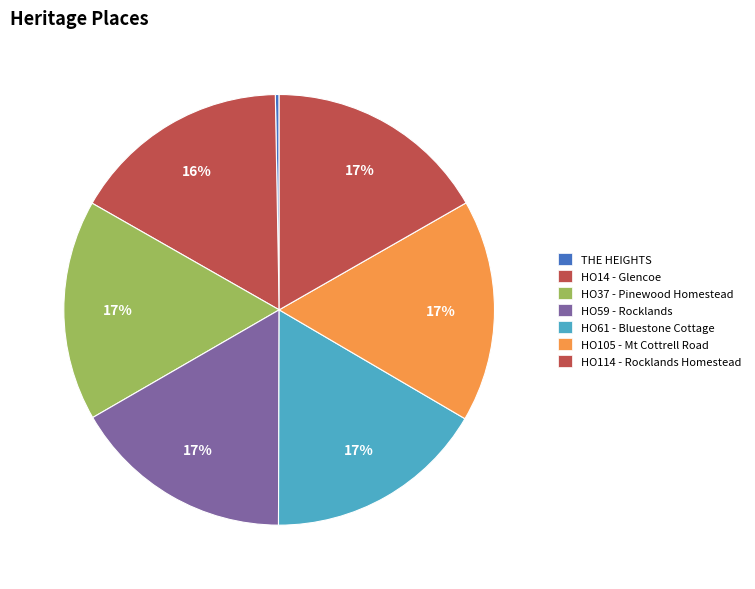

Does any single category account for the majority?

No